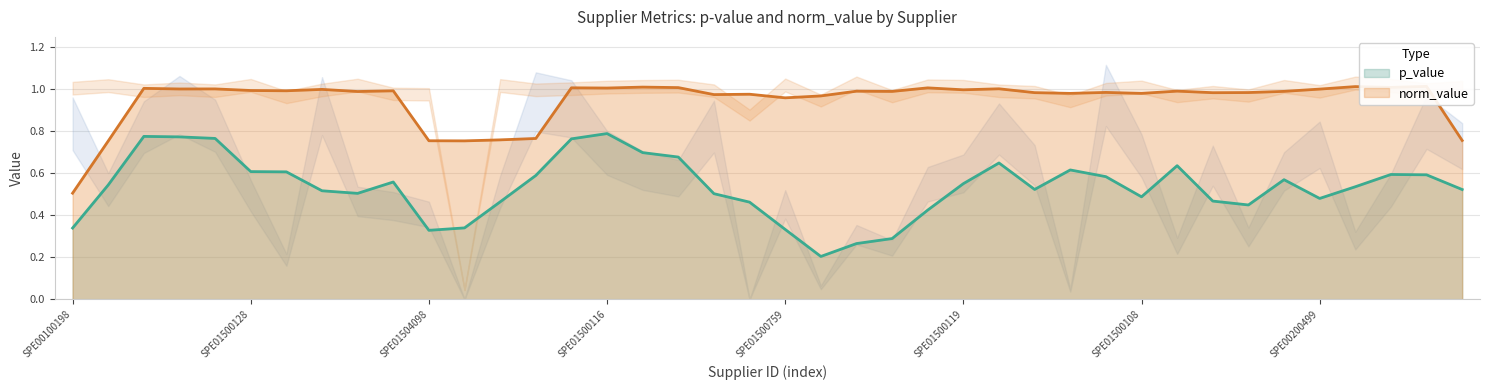

Is the value of p_value at SPE01500117 greater than the value of norm_value at SPE01500759?

No